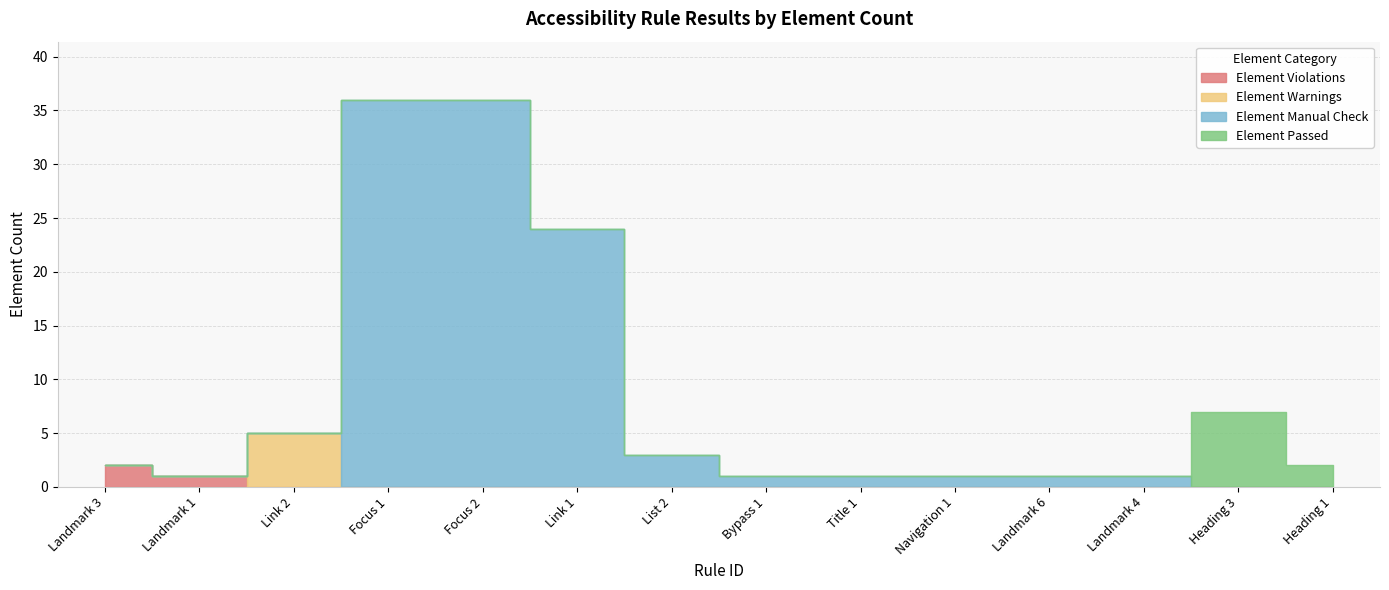

True or false: Element Warnings and Element Passed intersect in this chart.

False